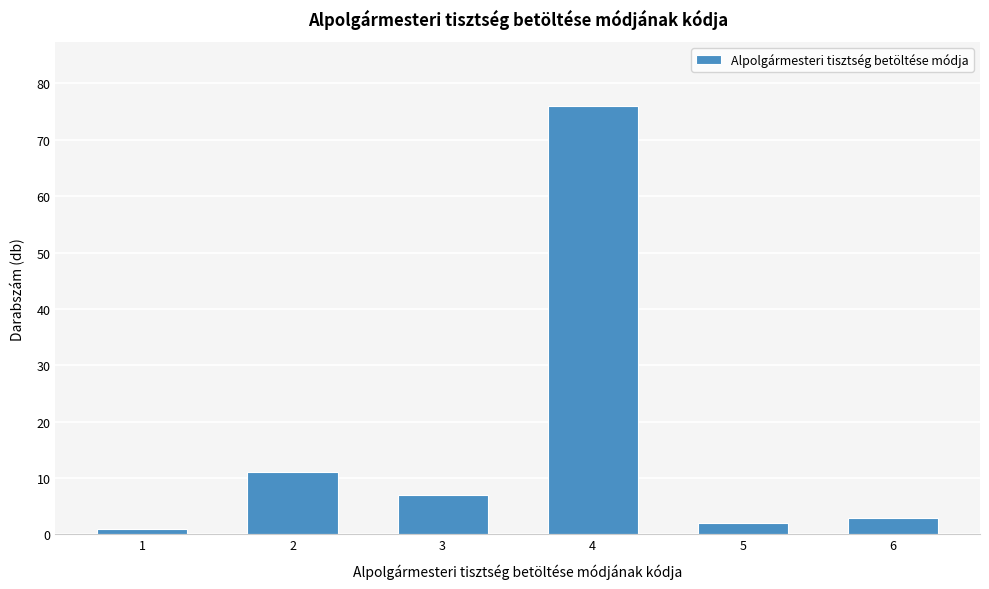

Reading right to left, transcribe all the data shown in this chart.

3	2	76	7	11	1